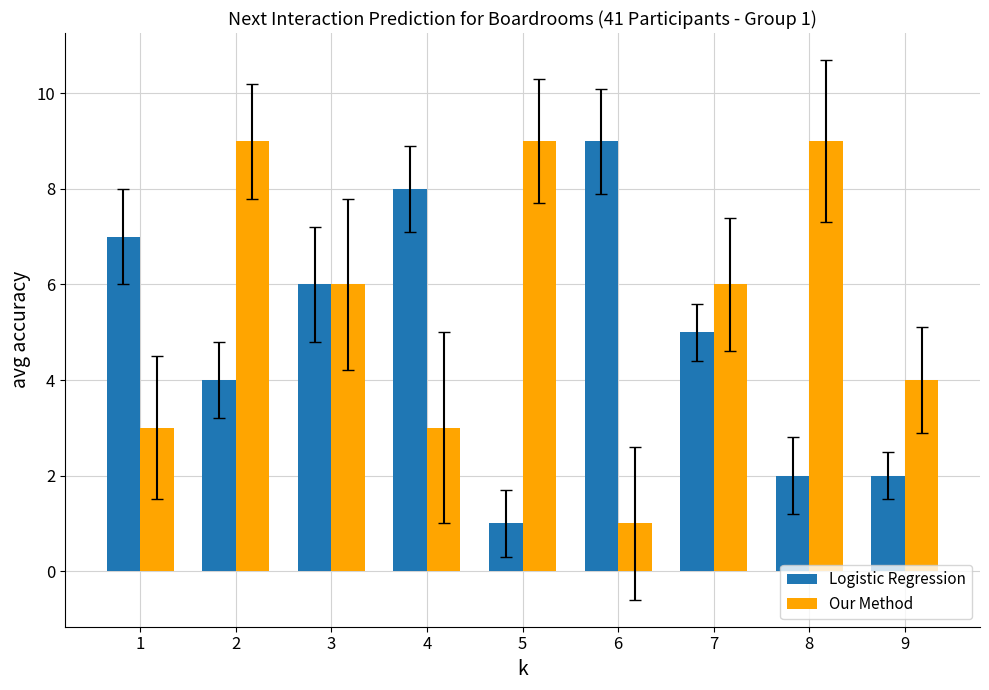

How many bars are there in each group?

2